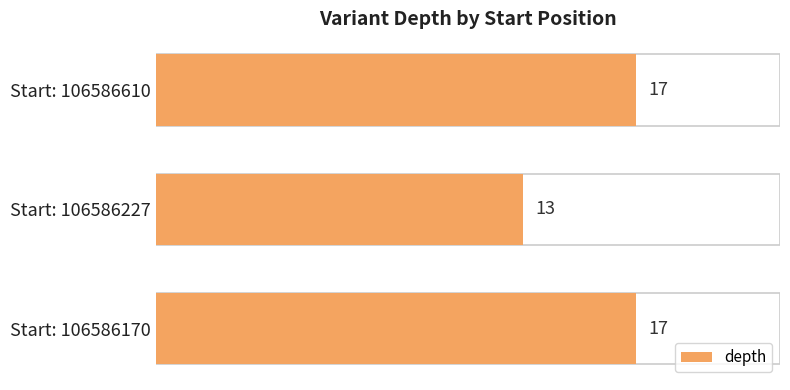

What is the average value?

16